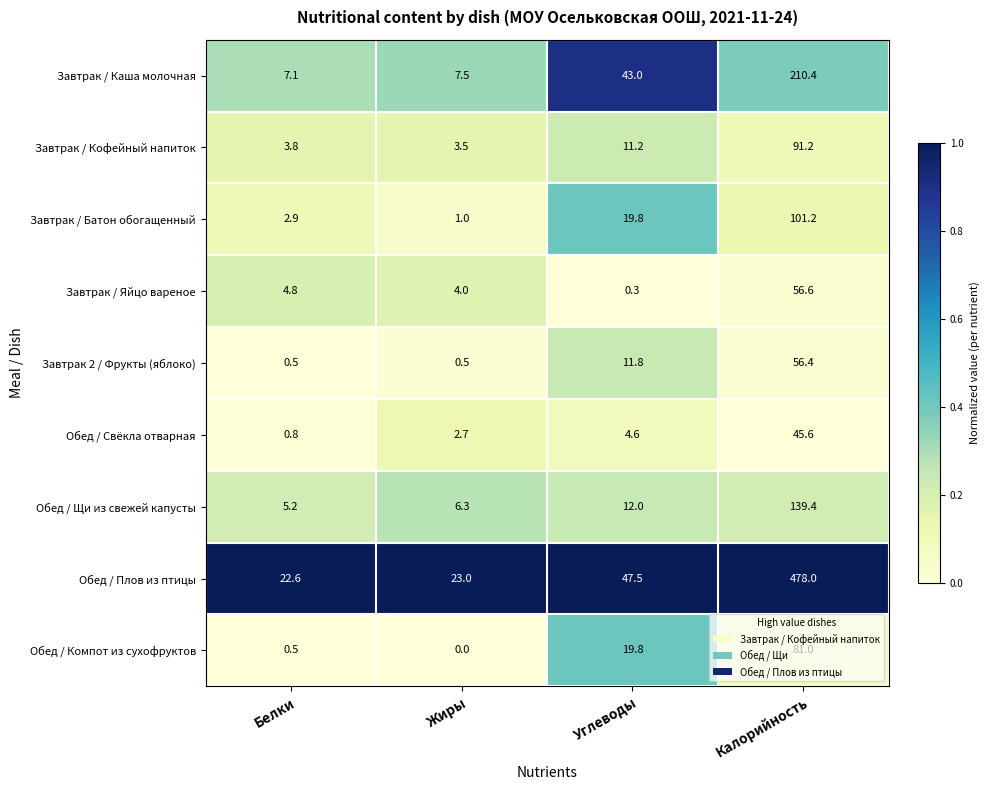

The Завтрак 2 / Фрукты (яблоко) series shows 56.4 at Калорийность. True or false?

True